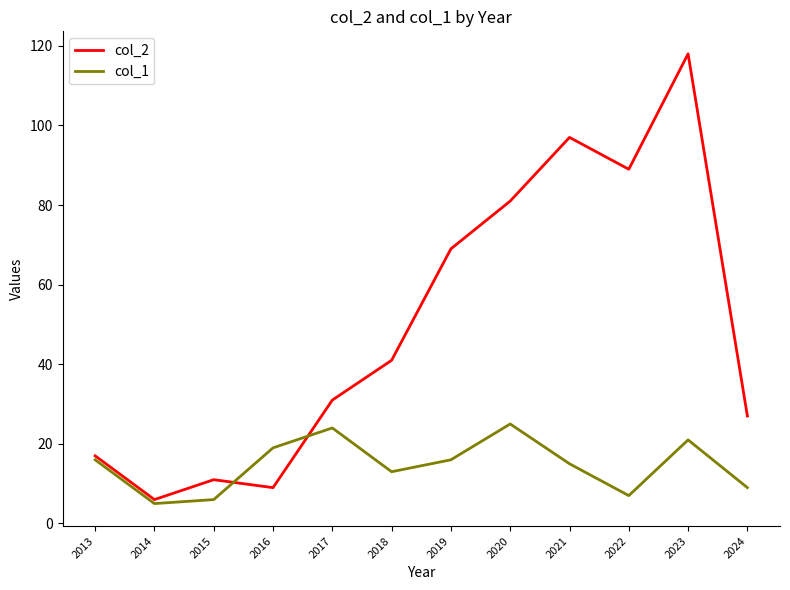

At which category is the sum across all series the highest?

2023